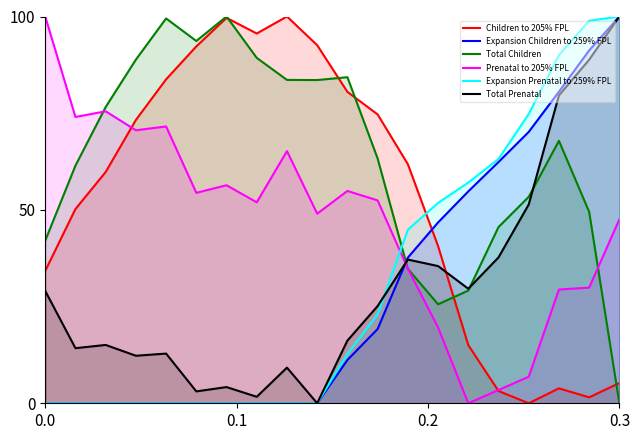

What are all the series names shown in the legend?

Children to 205% FPL, Expansion Children to 259% FPL, Total Children, Prenatal to 205% FPL, Expansion Prenatal to 259% FPL, Total Prenatal